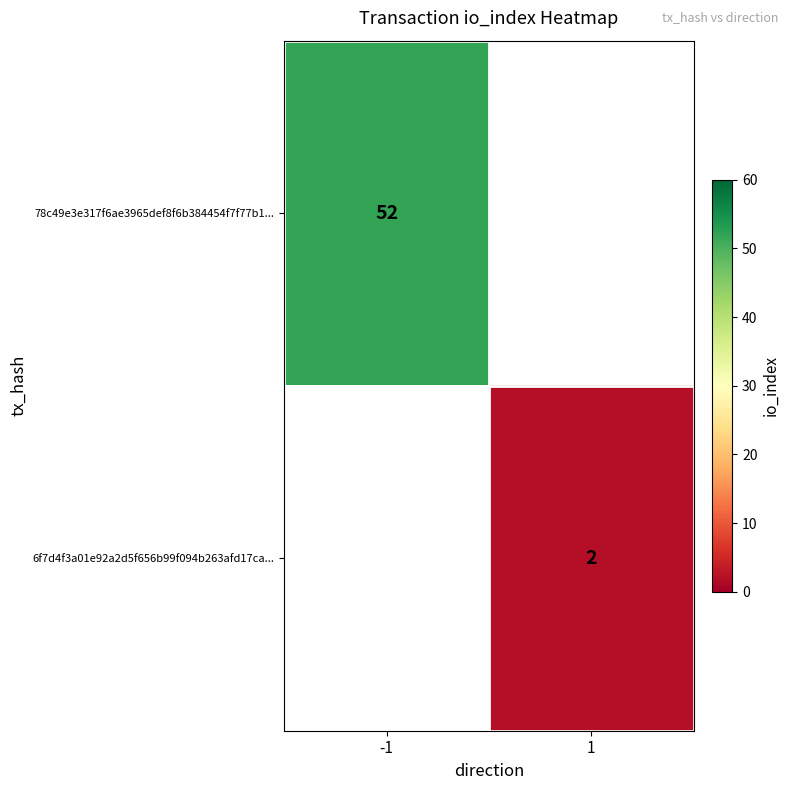

The value of 6f7d4f3a01e92a2d5f656b99f094b263afd17ca... at 1 is 2. True or false?

True